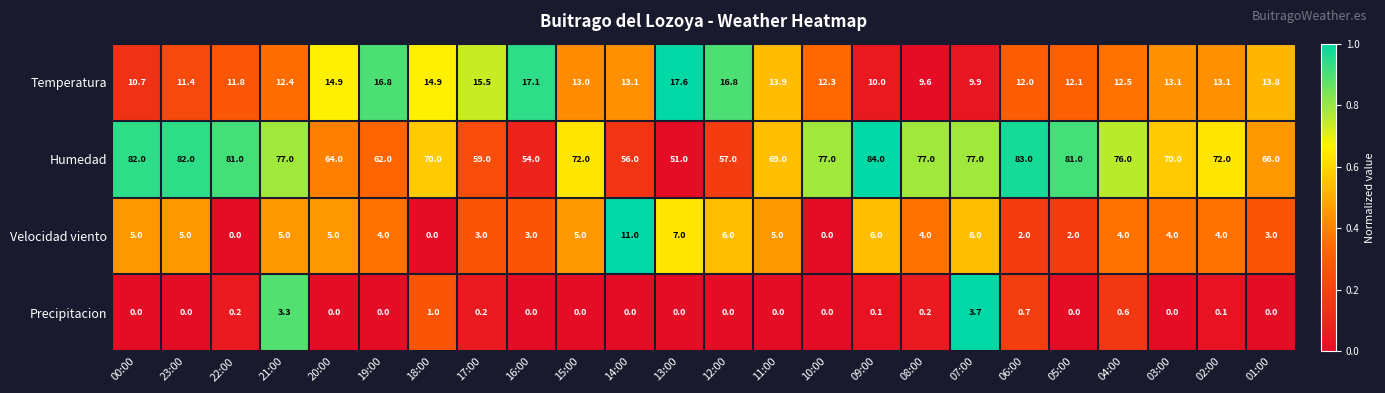

What is the difference between the highest and lowest values at 08:00?

76.8